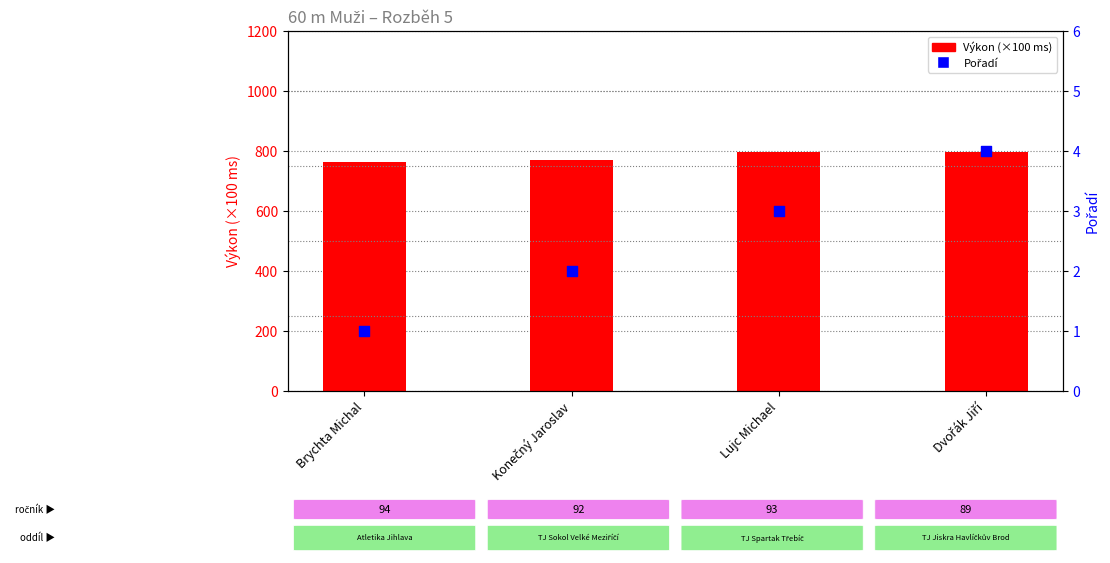

At how many categories does at least one series exceed 35?

4